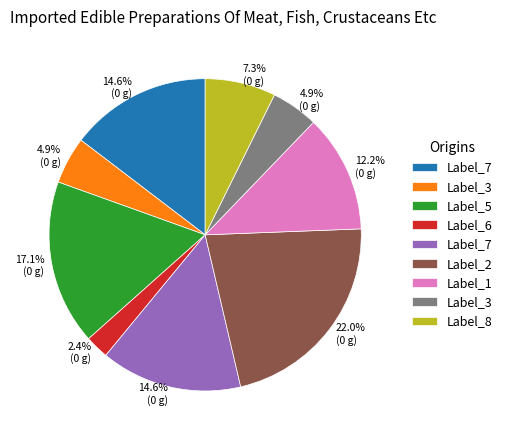

Is there a majority slice in this chart?

No